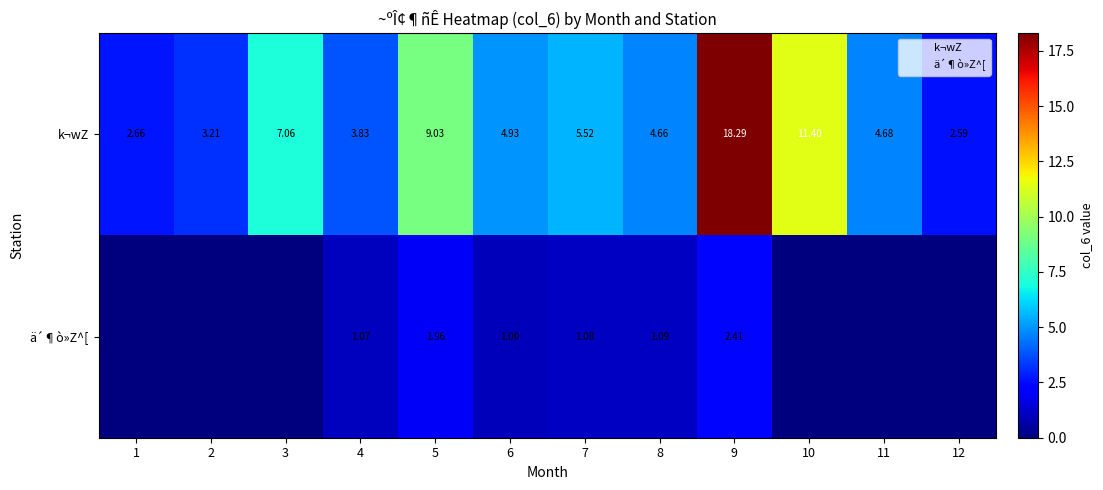

At how many categories does at least one series exceed 13?

1